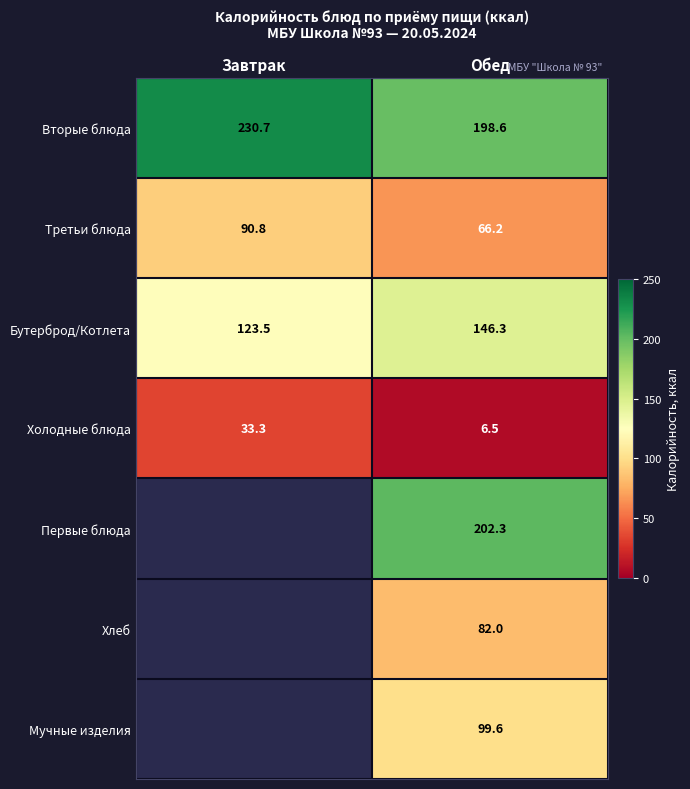

At which label does Третьи блюда reach its peak?

Завтрак